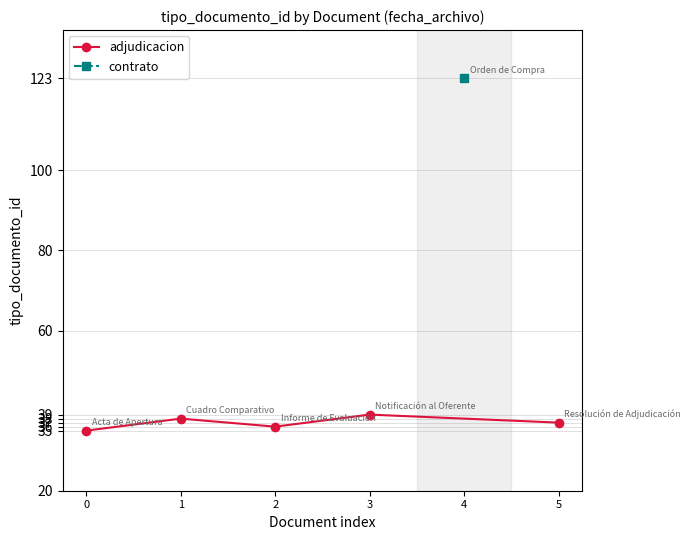

Is it true that adjudicacion equals 11 at 5?

False